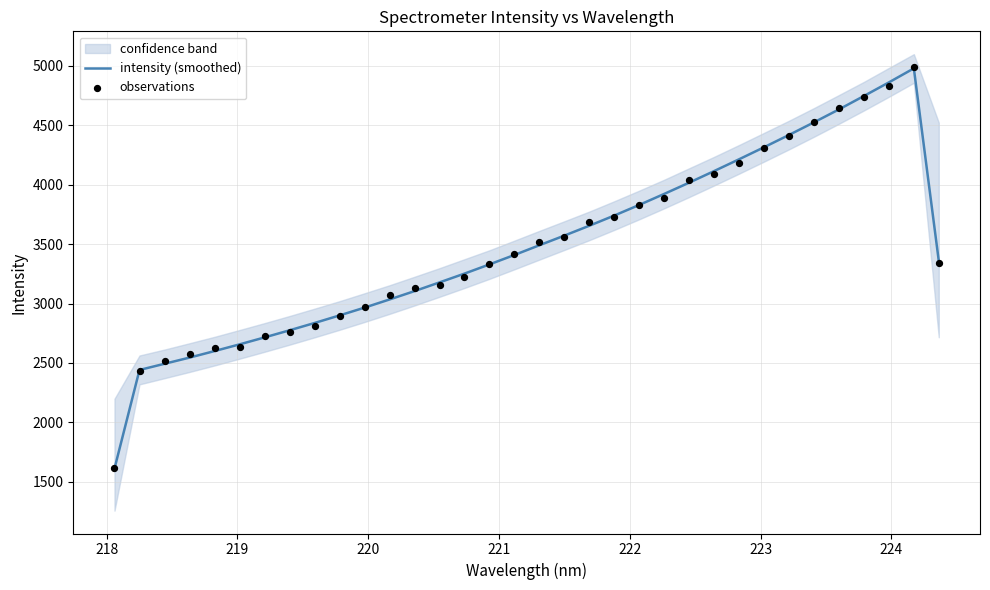

Which series has the largest total across all categories?

intensity (smoothed)